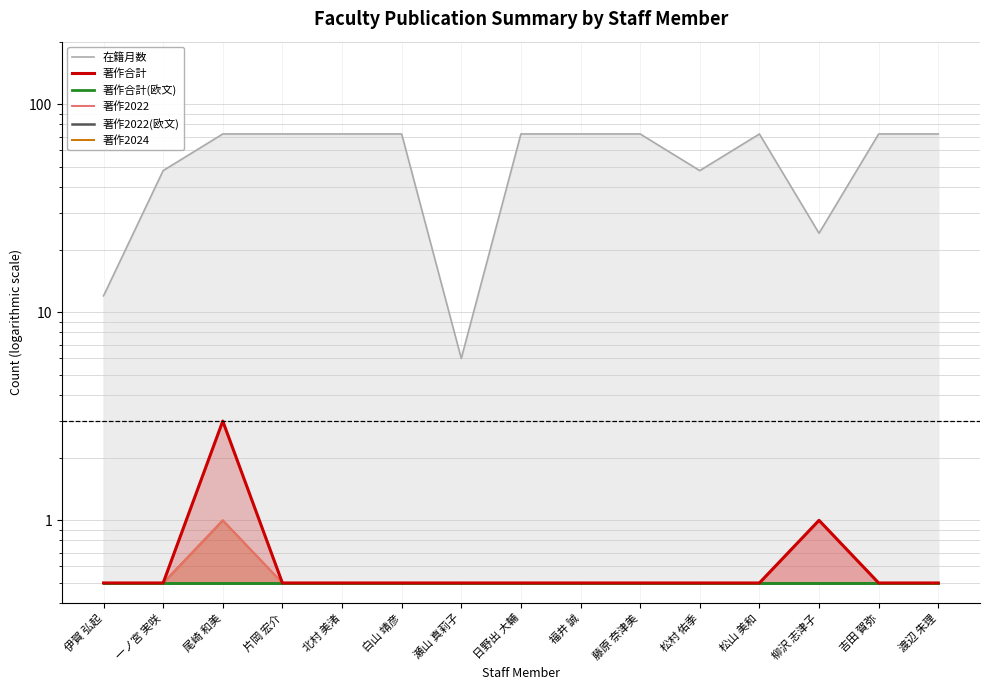

How many lines are shown in the chart?

6